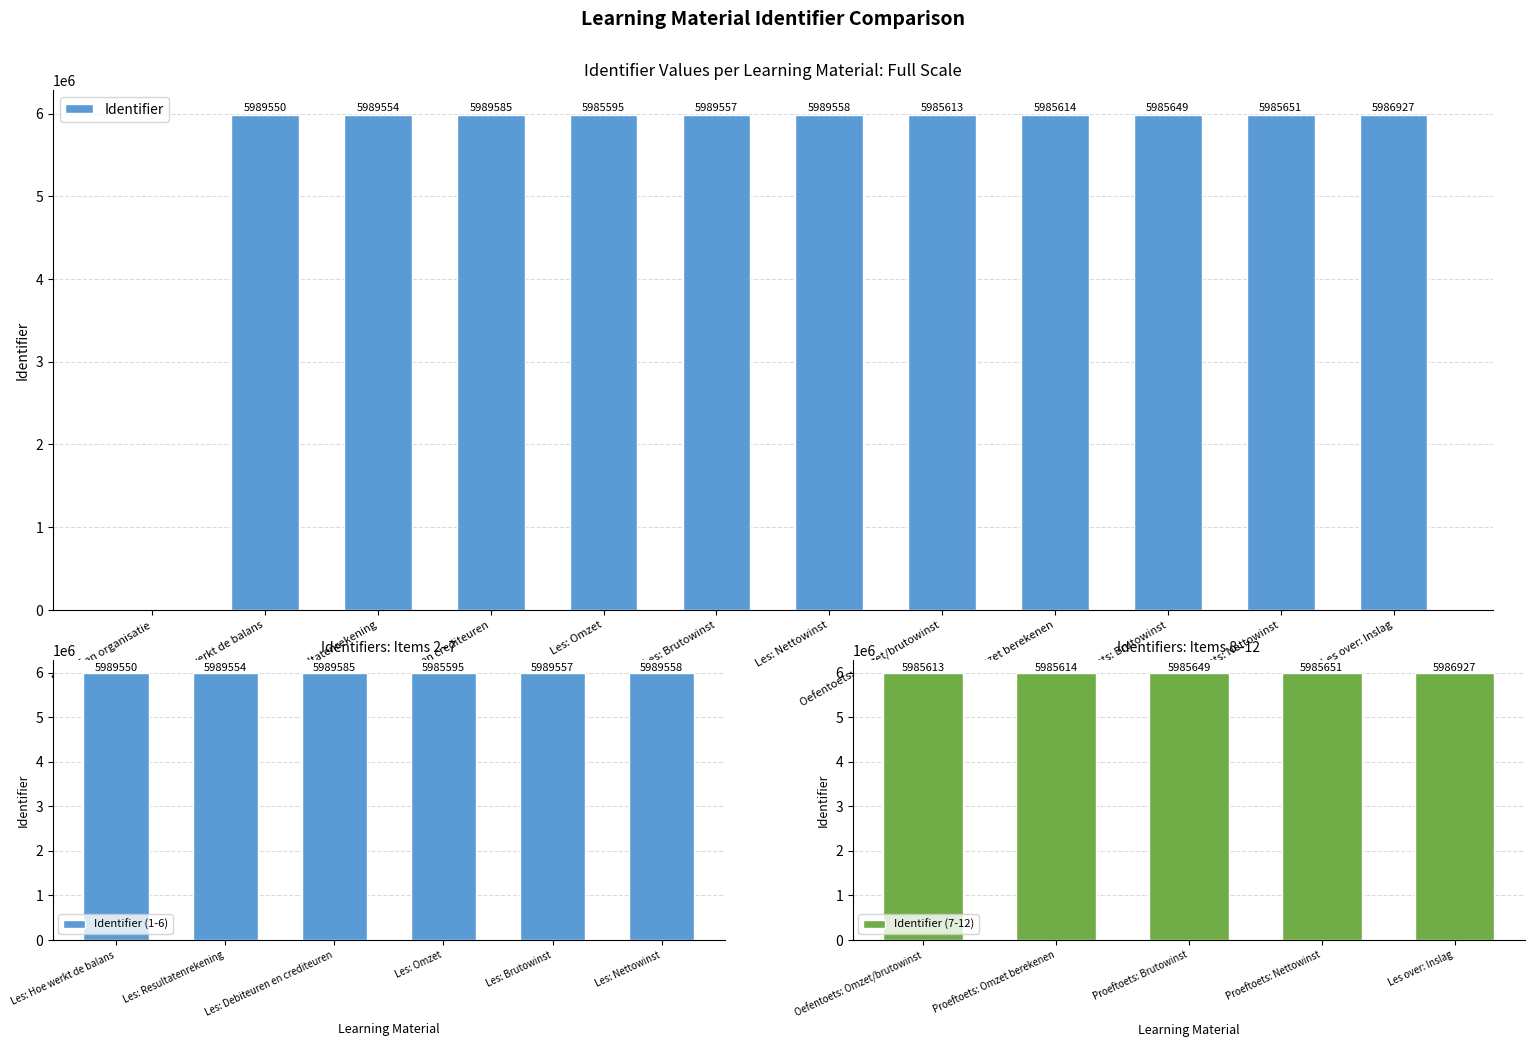

Are the bars horizontal?

No